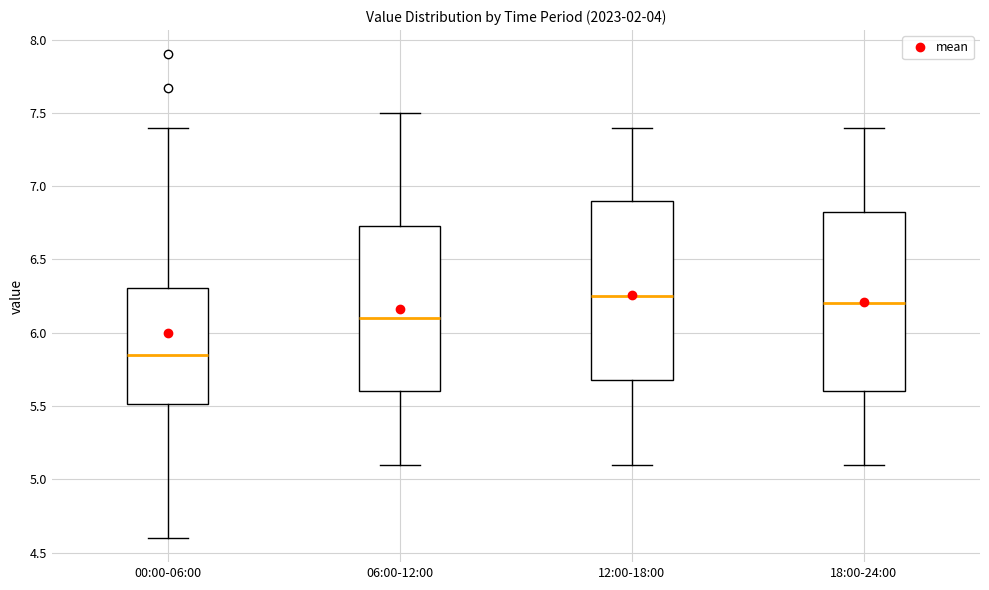

Reading left to right, read every box against the y-axis: the position of its median line, the range the box covers, and the ends of its whiskers. The values are not printed on the chart, so give them approximately, as read against the axis.

00:00-06:00: median 5.85, box 5.50 to 6.30, whiskers 4.60 to 7.40
06:00-12:00: median 6.10, box 5.60 to 6.75, whiskers 5.10 to 7.50
12:00-18:00: median 6.25, box 5.70 to 6.90, whiskers 5.10 to 7.40
18:00-24:00: median 6.20, box 5.60 to 6.85, whiskers 5.10 to 7.40